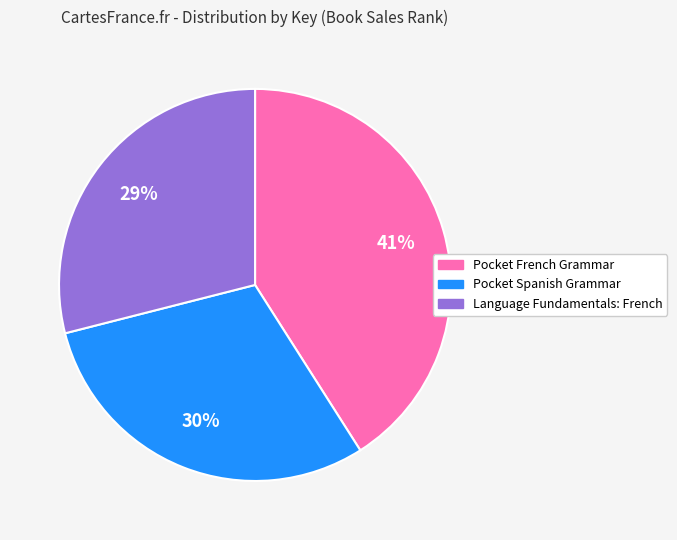

Count the number of slices in the pie.

3